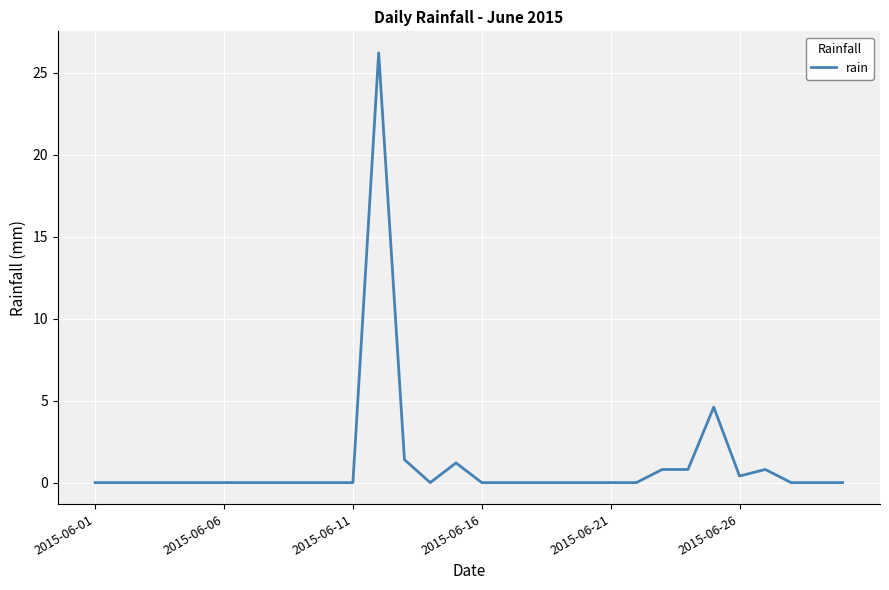

What is the difference between the maximum and second lowest values?

26.2